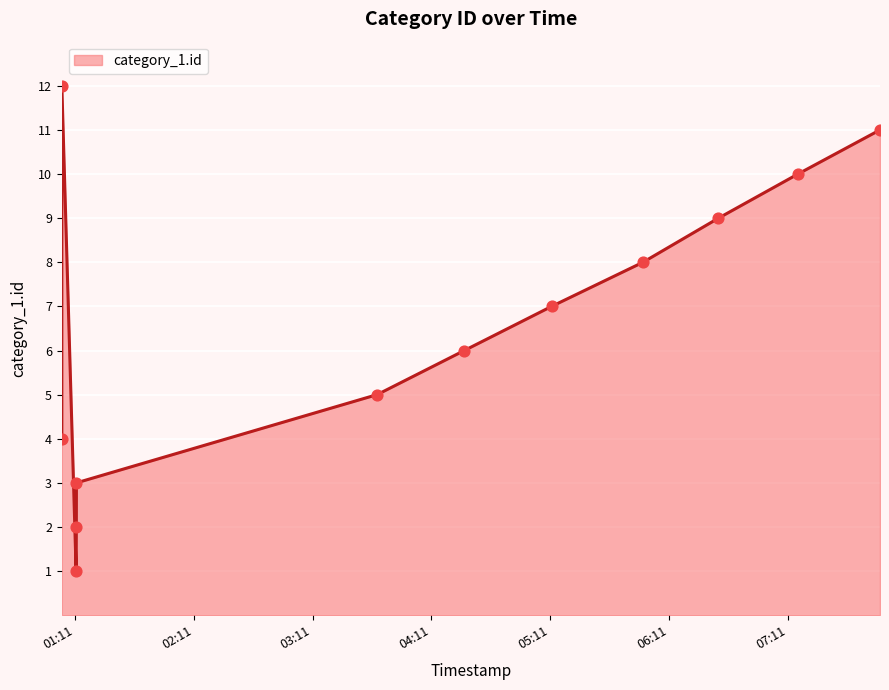

Which has a higher value, 2018-01-31 01:04:24 or 2018-01-31 07:16:07?

2018-01-31 07:16:07